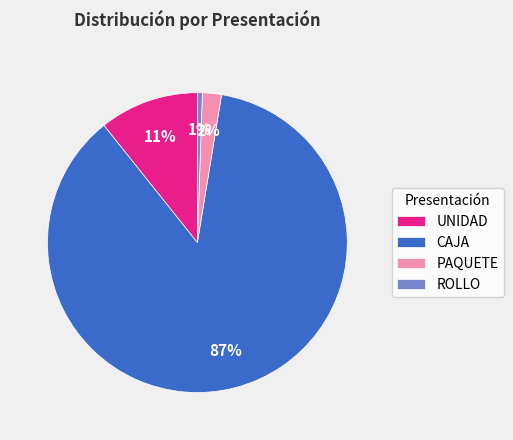

To the nearest percent, what is the average slice percentage?

25%